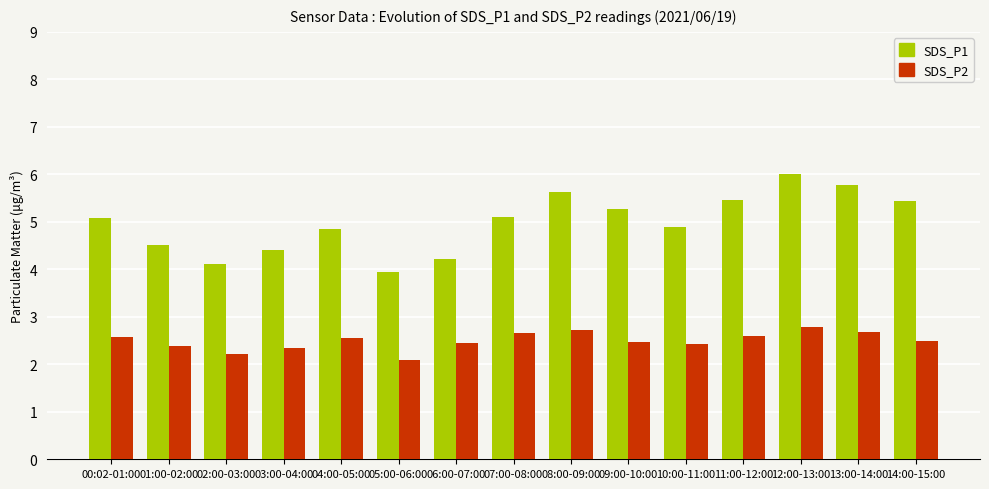

At how many categories does at least one series exceed 5?

8